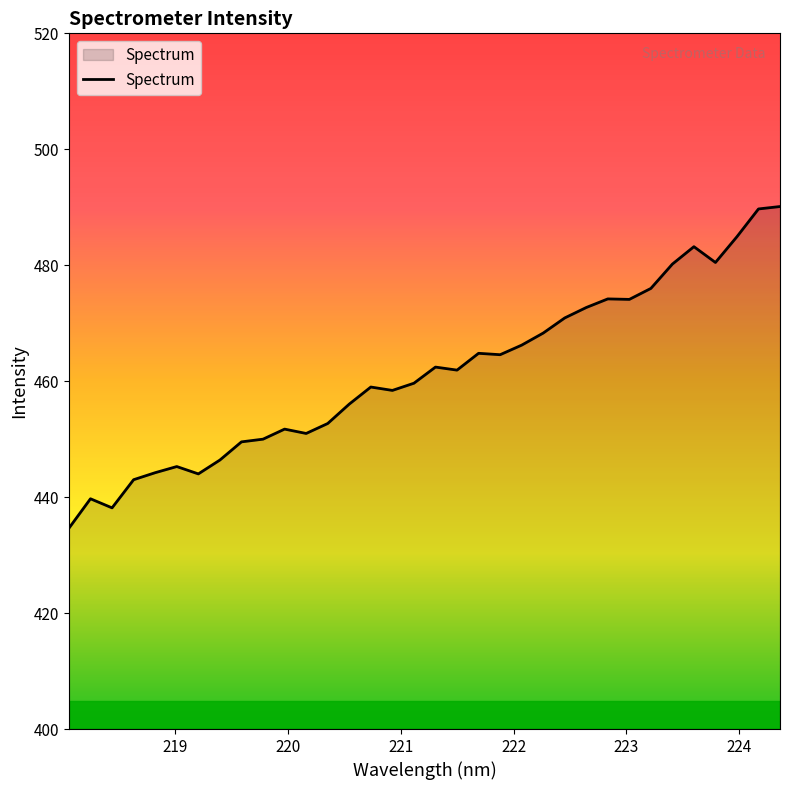

What is the greatest value displayed?

490.1